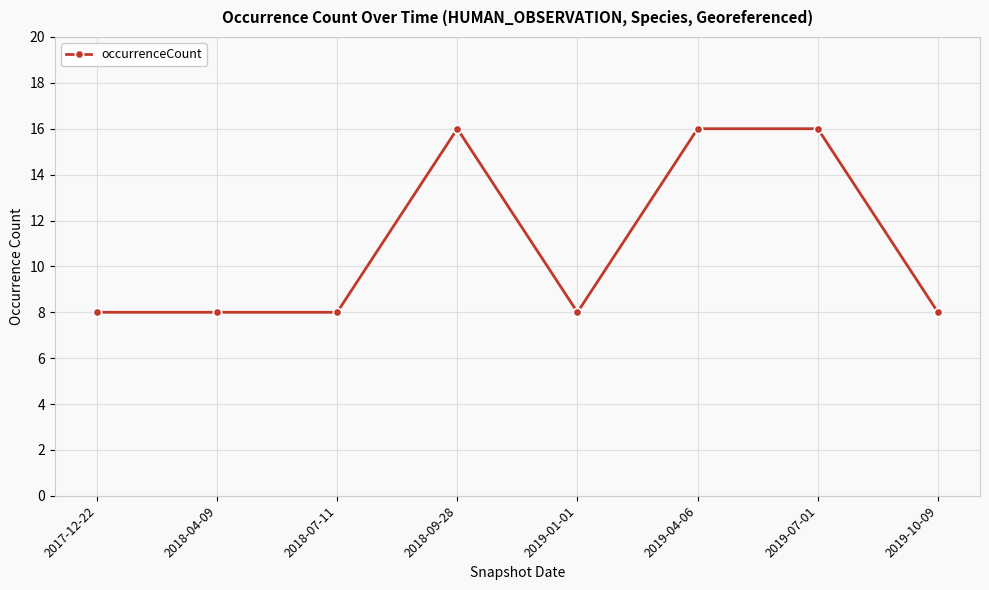

The chart shows a value of 2 at 2018-07-11. True or false?

False